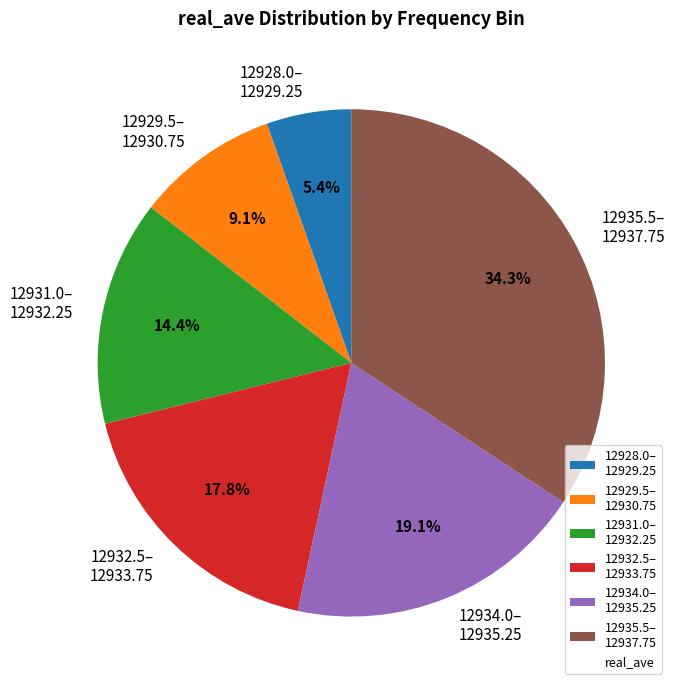

Is 12929.5– 12930.75 the majority of the pie?

No